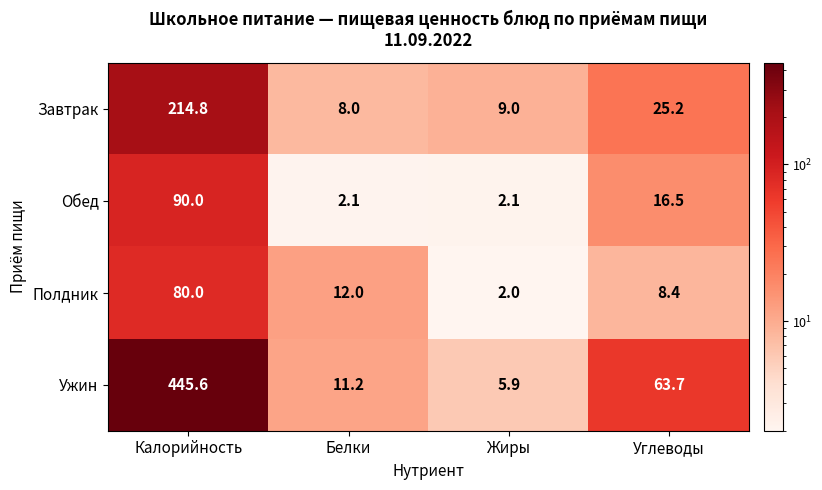

Rank the categories by Завтрак value from highest to lowest.

Калорийность, Углеводы, Жиры, Белки